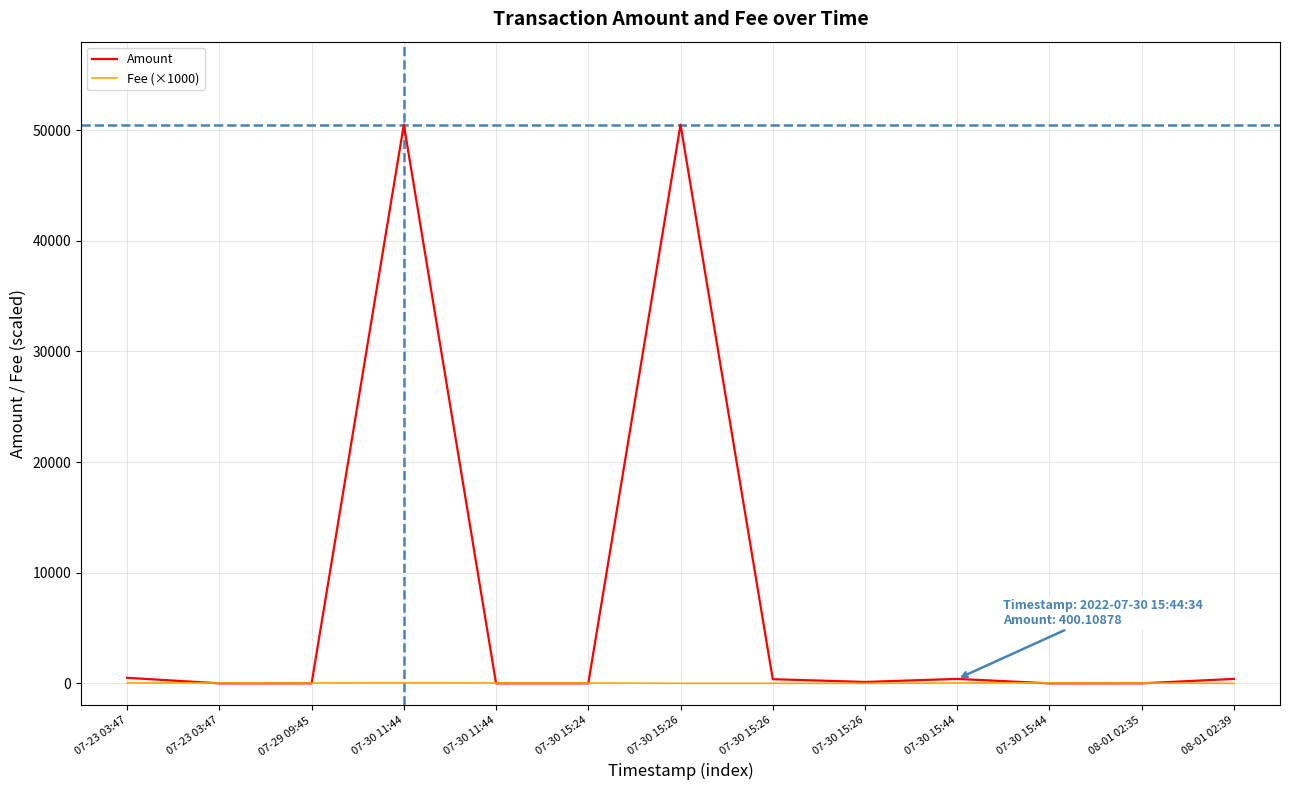

List the series in order of their overall mean, lowest first.

Fee (×1000), Amount